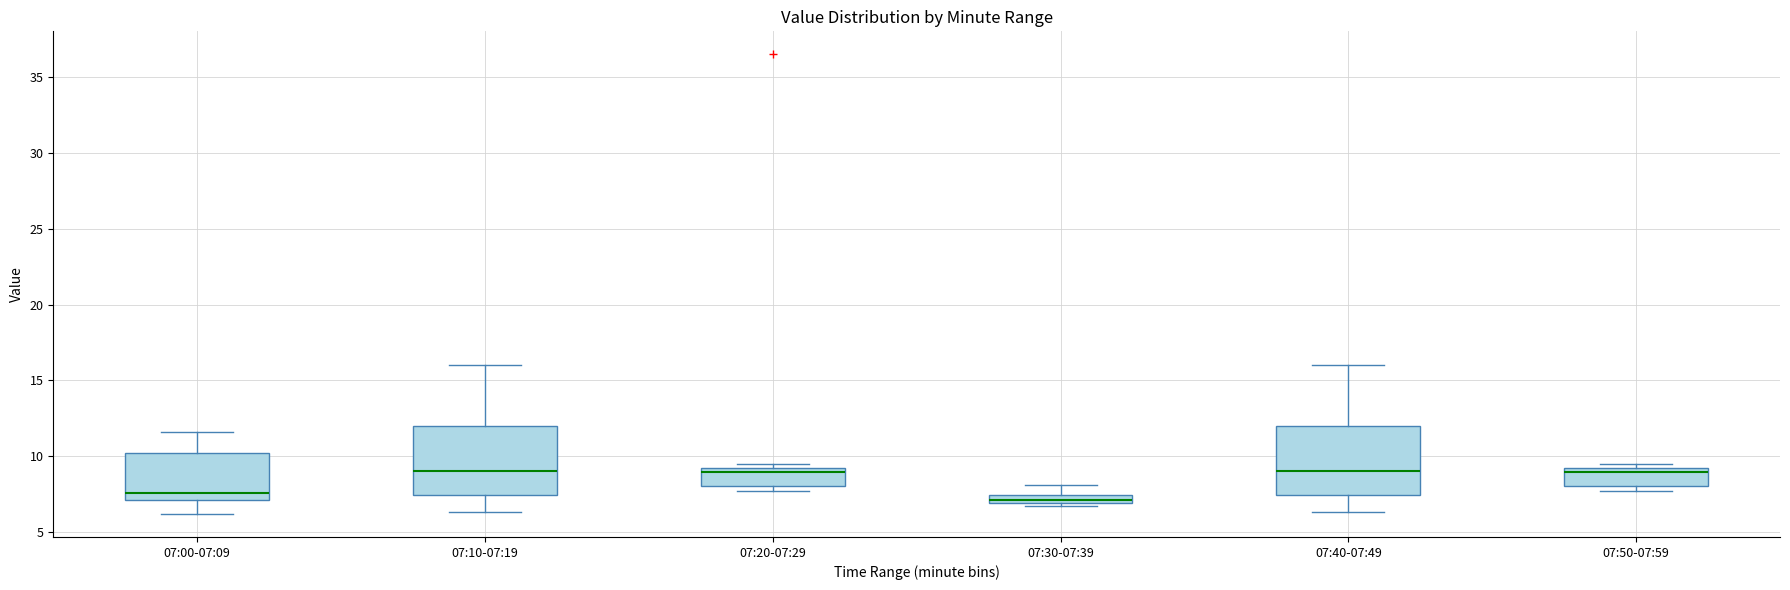

Where does the upper whisker of the box for 07:00-07:09 end on the y-axis? The values are not printed on the chart, so give them approximately, as read against the axis.

11.5